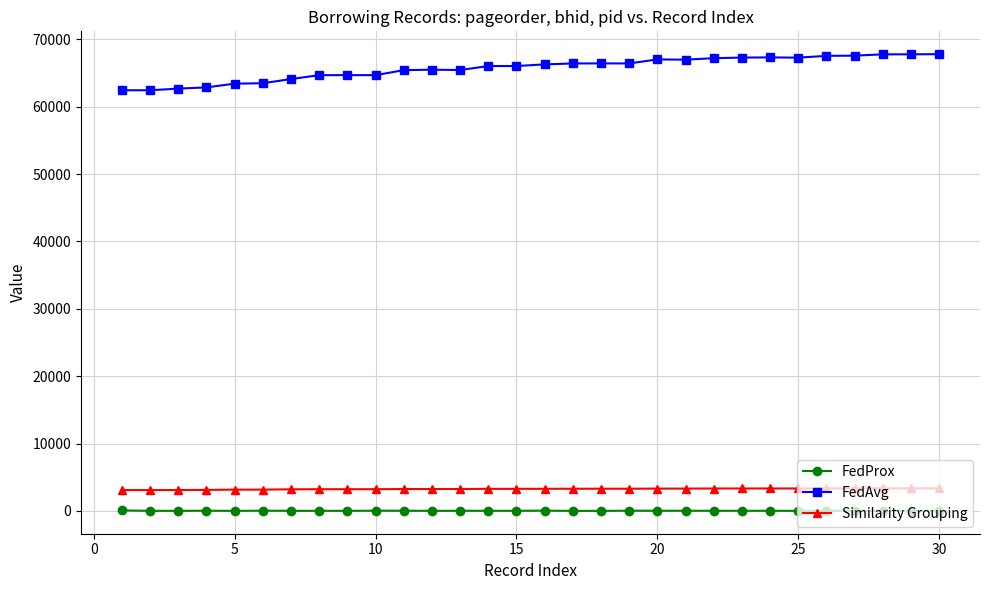

Which series has the widest spread of values?

FedAvg